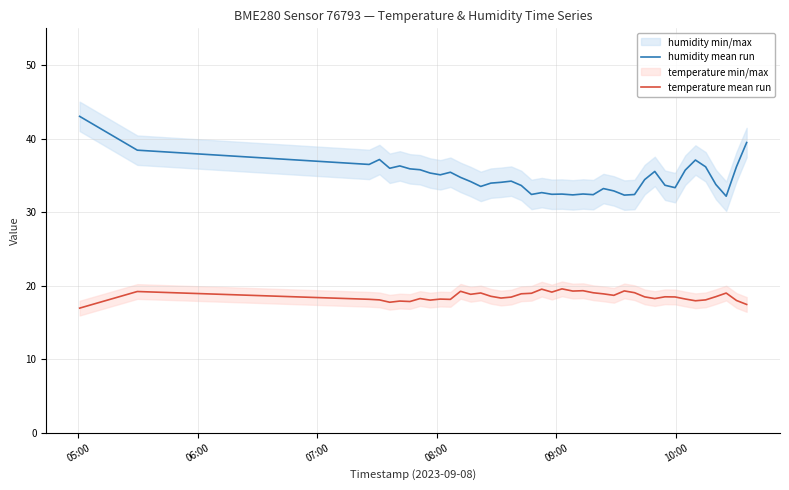

What is the maximum value for temperature mean run?

19.6